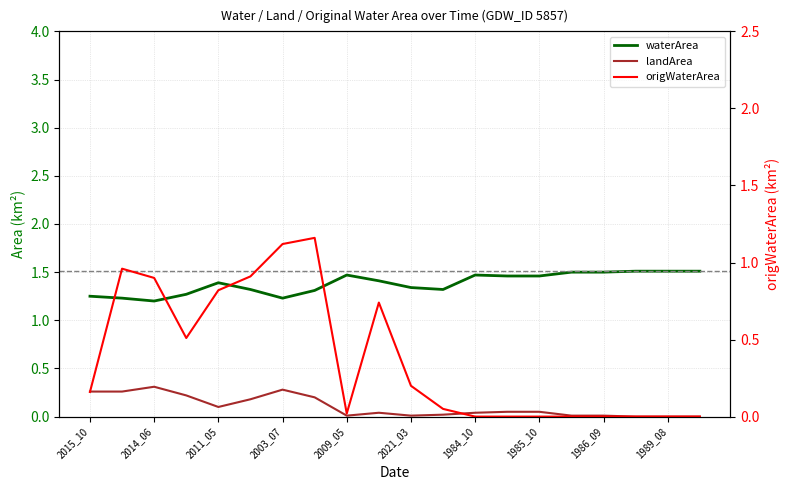

List the series in order of their peak value, lowest first.

landArea, origWaterArea, waterArea